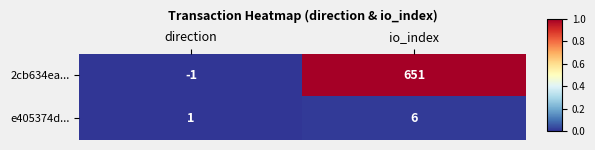

What is the maximum value shown in the chart?

651